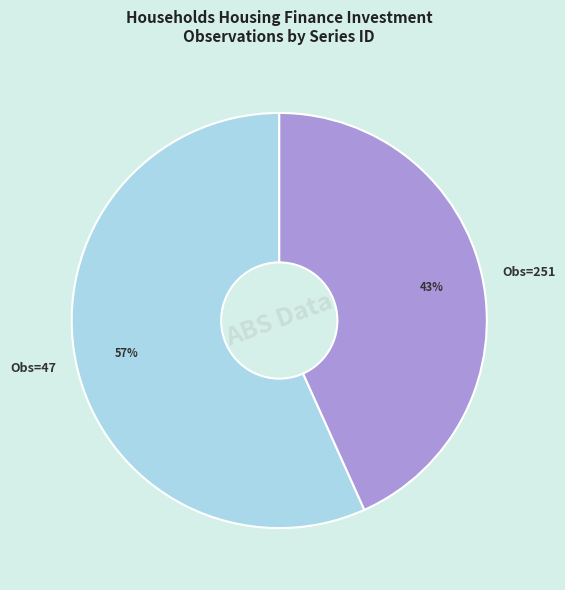

Combined, do Obs=251 and Obs=47 account for over 50%?

Yes